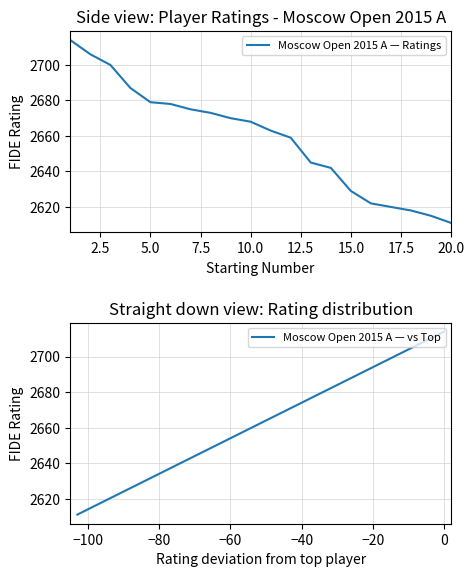

List the series in order of their peak value, highest first.

Moscow Open 2015 A — Ratings, Moscow Open 2015 A — vs Top